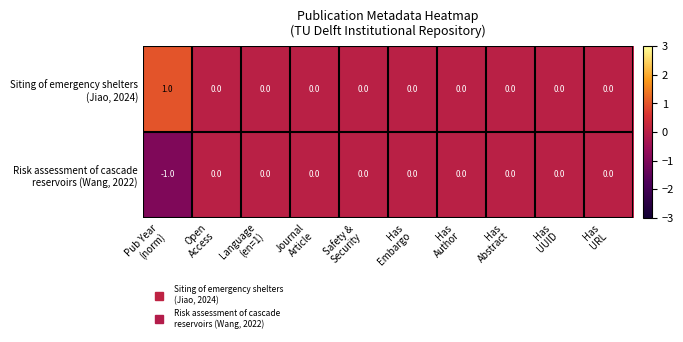

How many distinct data groups are displayed?

2